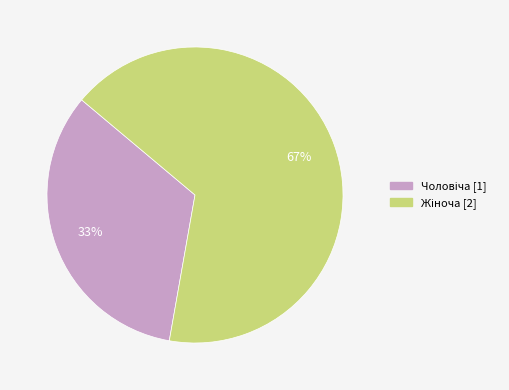

To the nearest percent, what is the average slice percentage?

50%